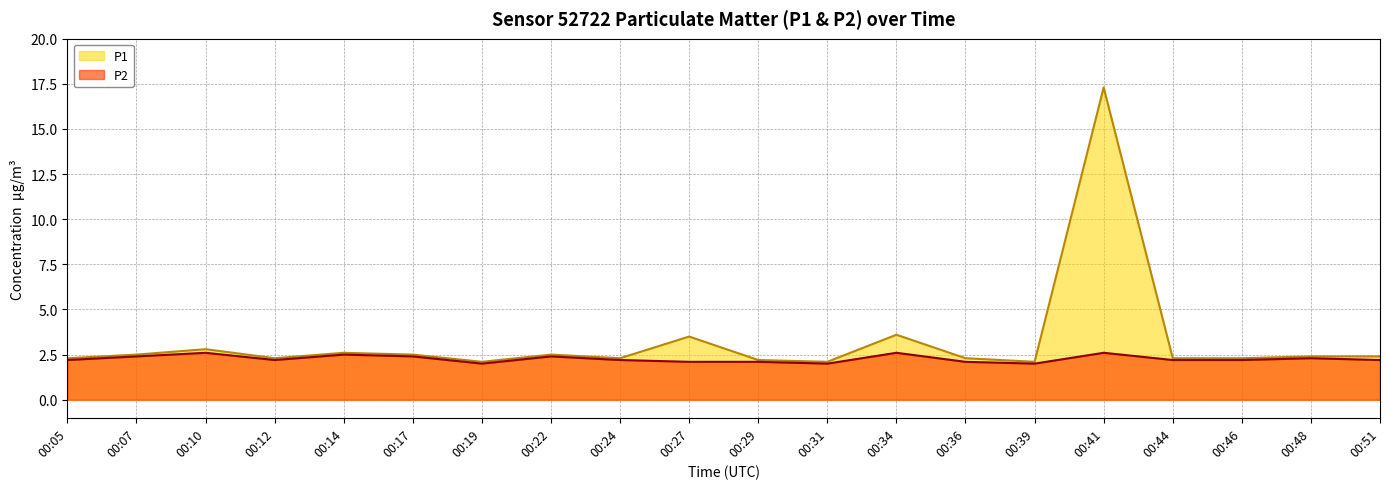

Is the value of P2 at 00:34 greater than the value of P1 at 00:34?

No